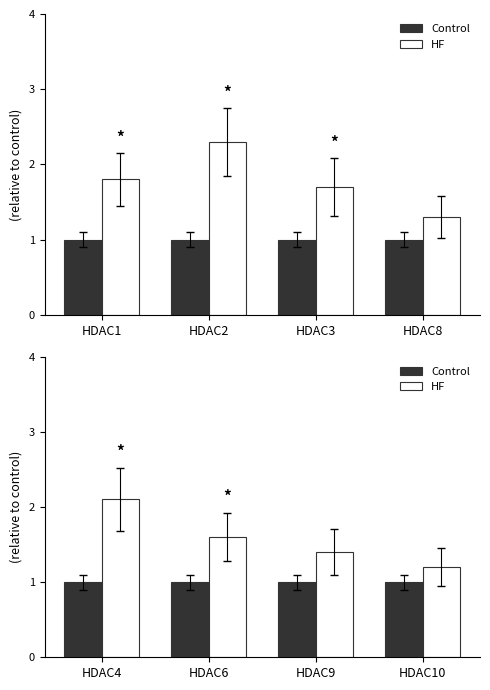

How many groups of bars are there?

4